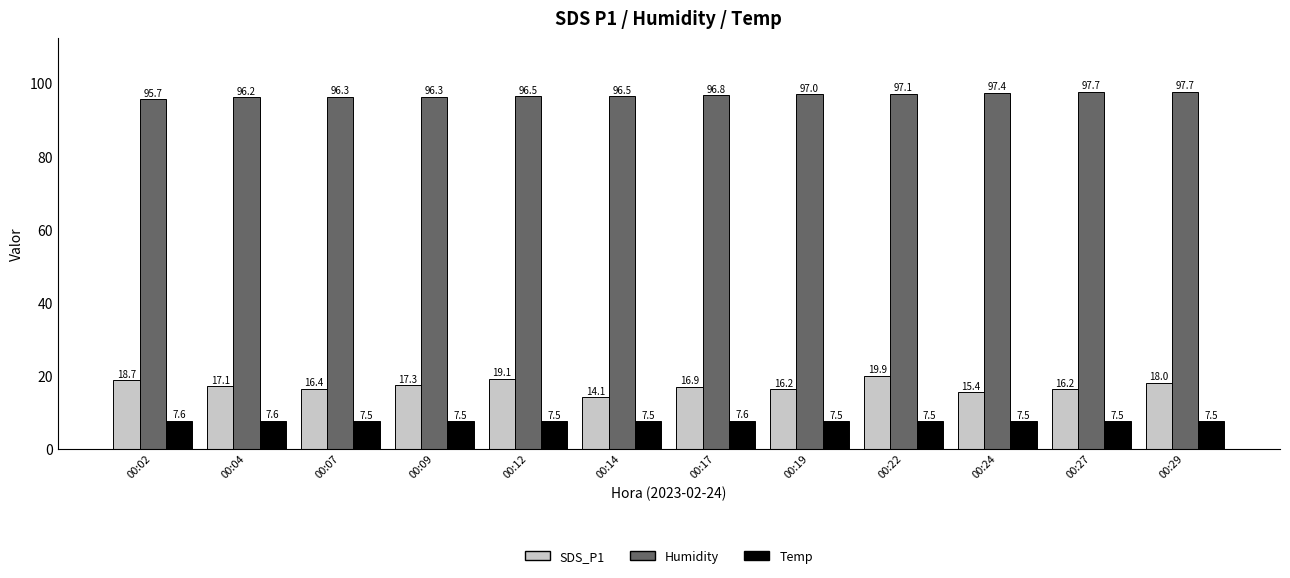

What is the maximum value shown in the chart?

97.7